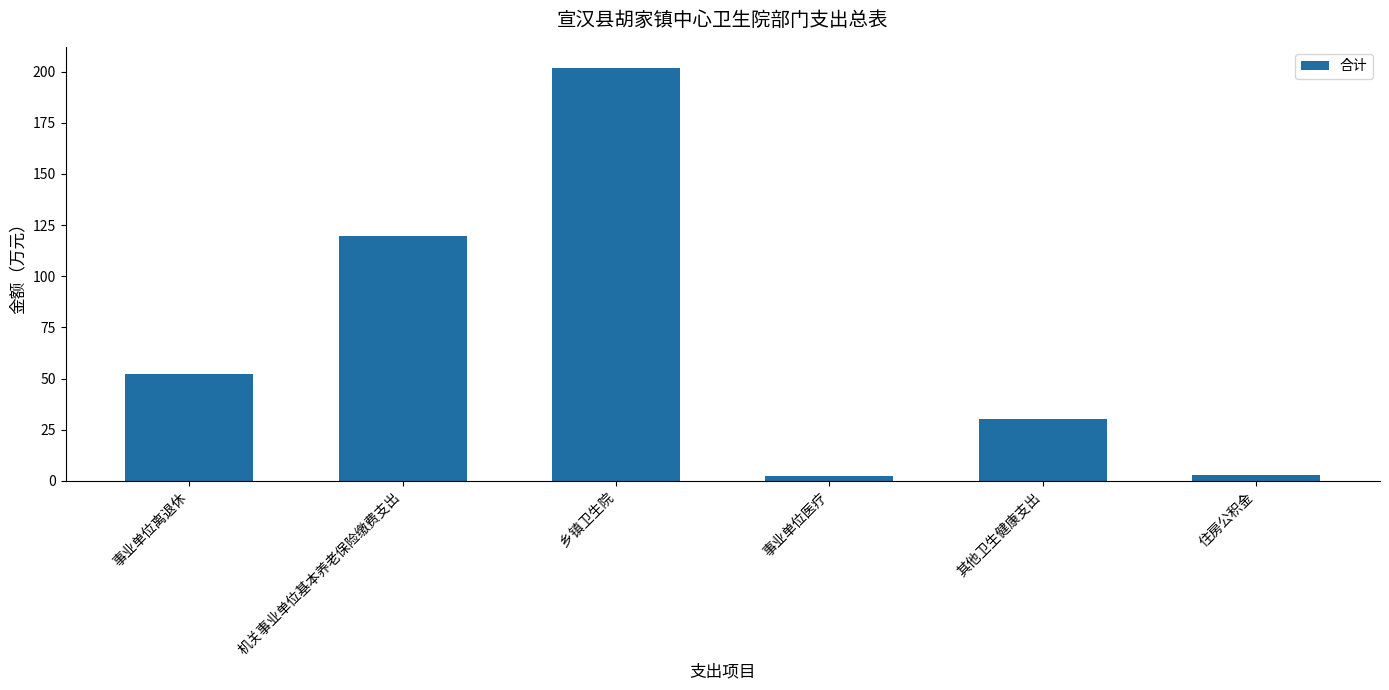

The value at 乡镇卫生院 is 66.1. True or false?

False